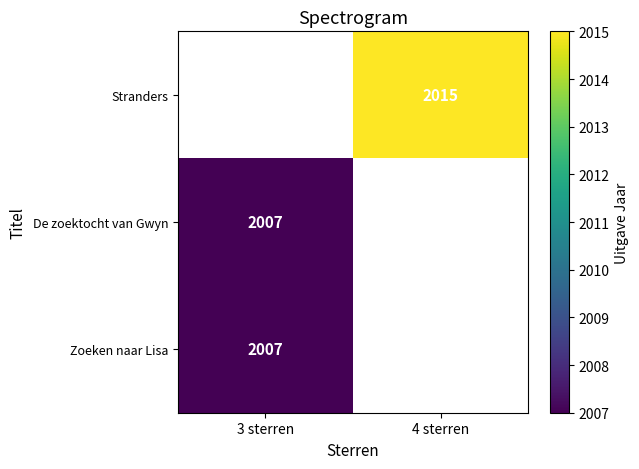

The De zoektocht van Gwyn series shows 2007 at 3 sterren. True or false?

True